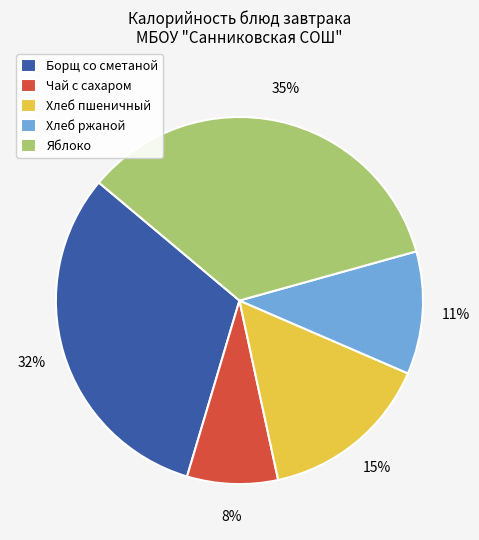

Which category has the biggest portion of the pie?

Яблоко